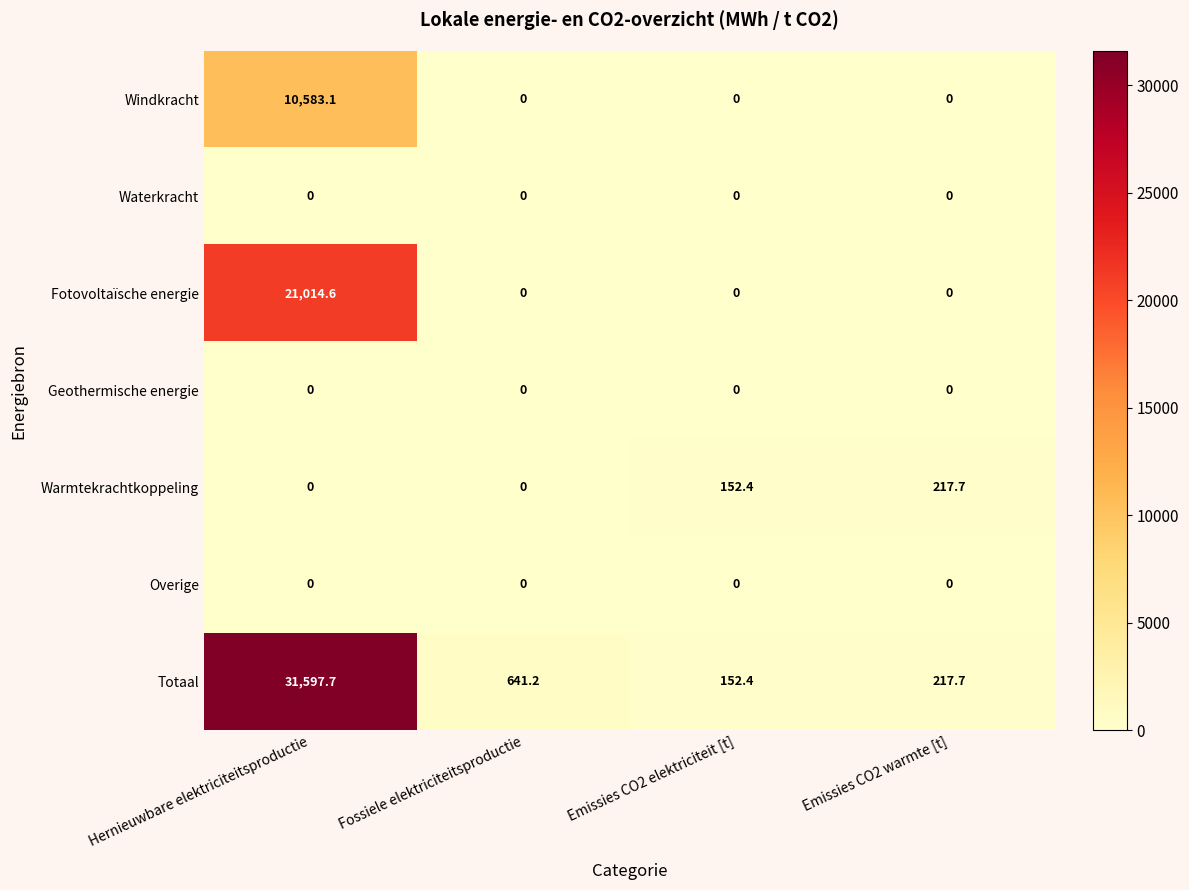

At how many categories does at least one series exceed 22231?

1